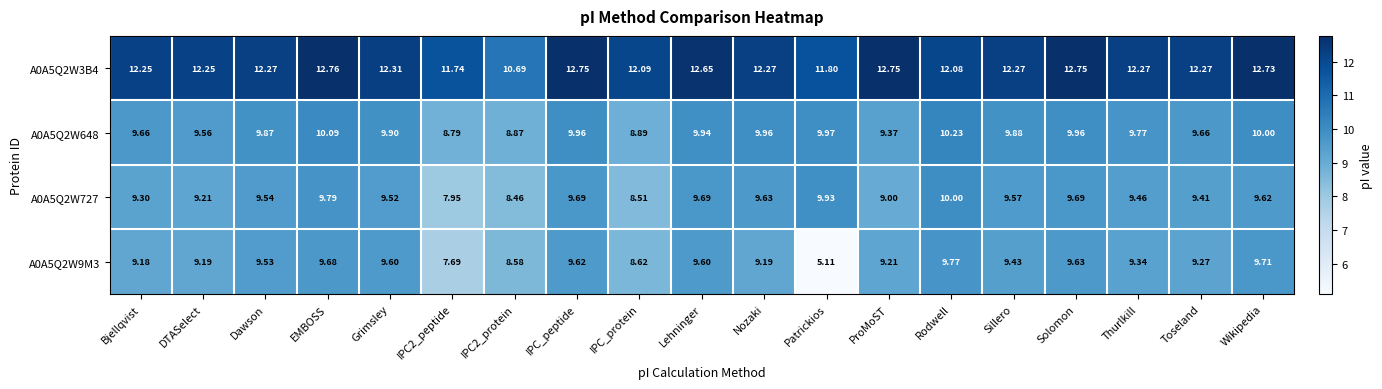

Which label corresponds to the smallest value in the chart?

Patrickios